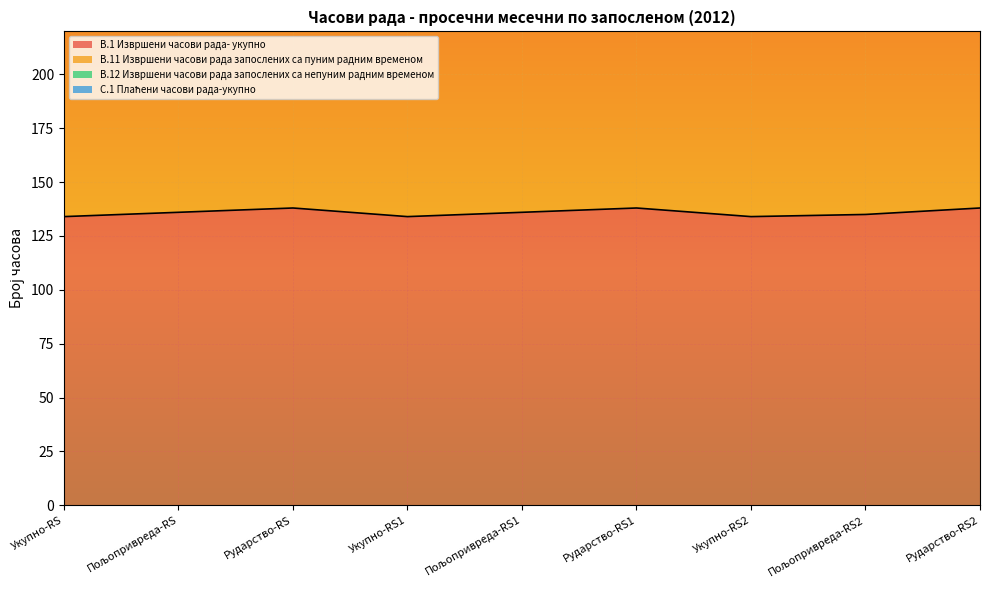

At which label does B.1 Извршени часови рада- укупно first exceed 136?

Рударство-RS